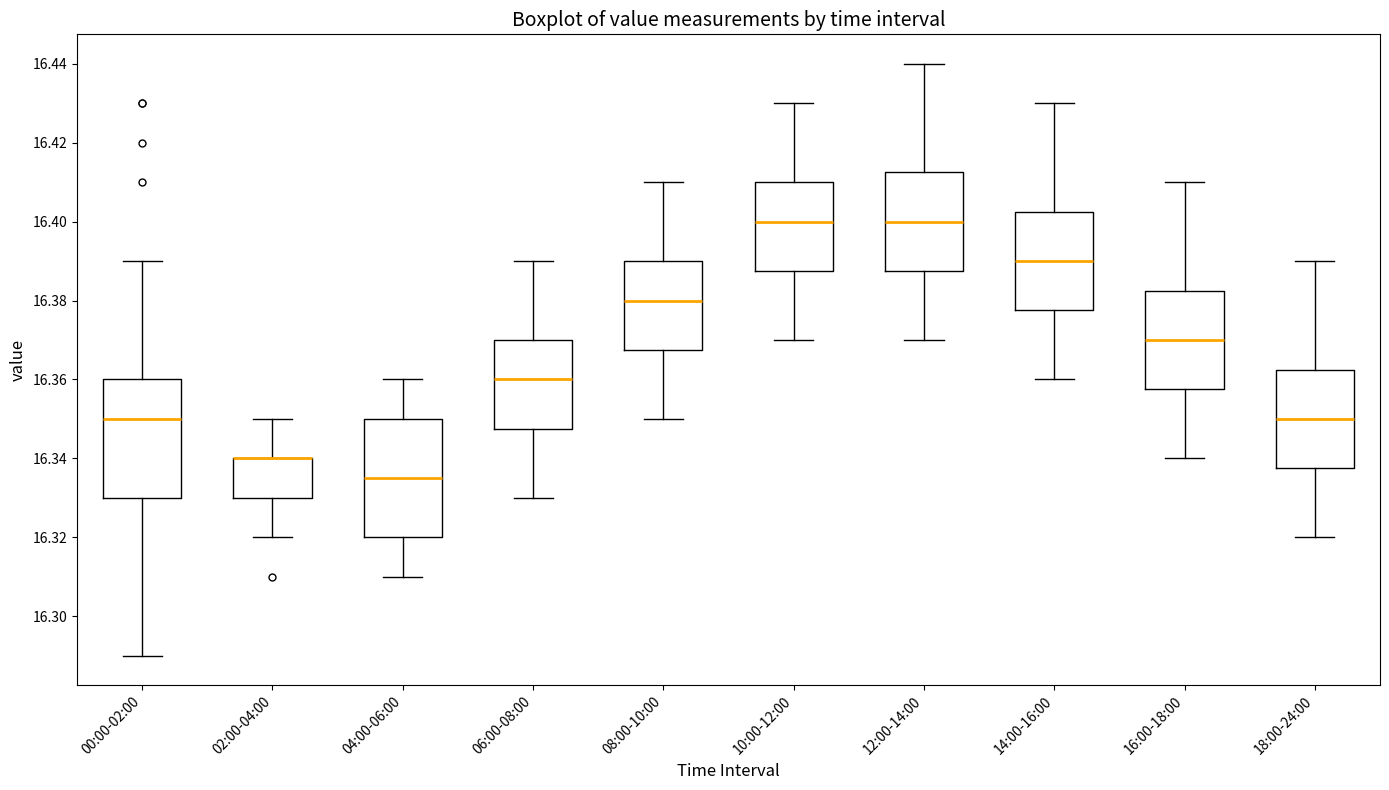

Reading left to right, transcribe this box plot: for each box, give where its median line is, the range the box spans, and where its two whiskers end, as read against the y-axis. The values are not printed on the chart, so give them approximately, as read against the axis.

00:00-02:00: median 16.350, box 16.330 to 16.360, whiskers 16.290 to 16.390
02:00-04:00: median 16.340 (drawn on the box's upper edge), box 16.330 to 16.340, whiskers 16.320 to 16.350
04:00-06:00: median 16.336, box 16.320 to 16.350, whiskers 16.310 to 16.360
06:00-08:00: median 16.360, box 16.348 to 16.370, whiskers 16.330 to 16.390
08:00-10:00: median 16.380, box 16.368 to 16.390, whiskers 16.350 to 16.410
10:00-12:00: median 16.400, box 16.388 to 16.410, whiskers 16.370 to 16.430
12:00-14:00: median 16.400, box 16.388 to 16.412, whiskers 16.370 to 16.440
14:00-16:00: median 16.390, box 16.378 to 16.402, whiskers 16.360 to 16.430
16:00-18:00: median 16.370, box 16.358 to 16.382, whiskers 16.340 to 16.410
18:00-24:00: median 16.350, box 16.338 to 16.362, whiskers 16.320 to 16.390